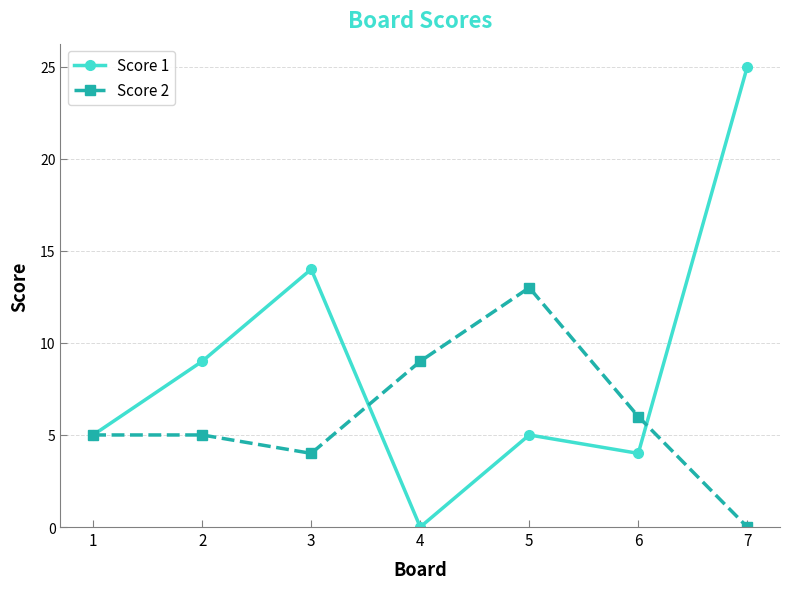

What are all the series names shown in the legend?

Score 1, Score 2